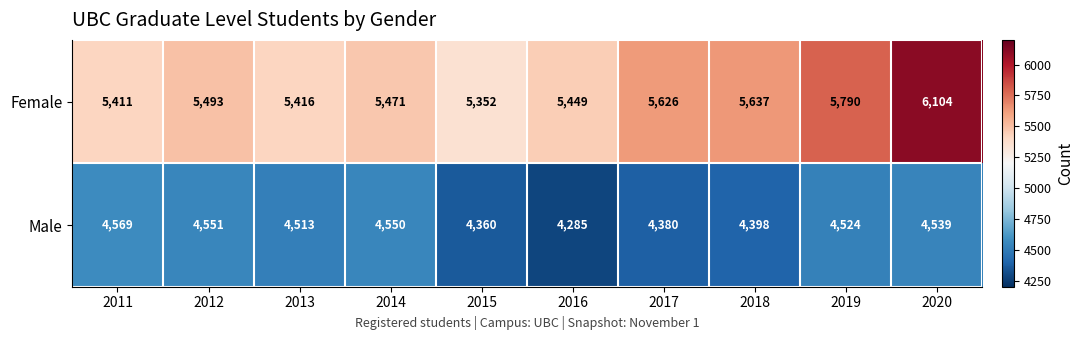

What is the difference between the maximum and second lowest values in the Male series?

209